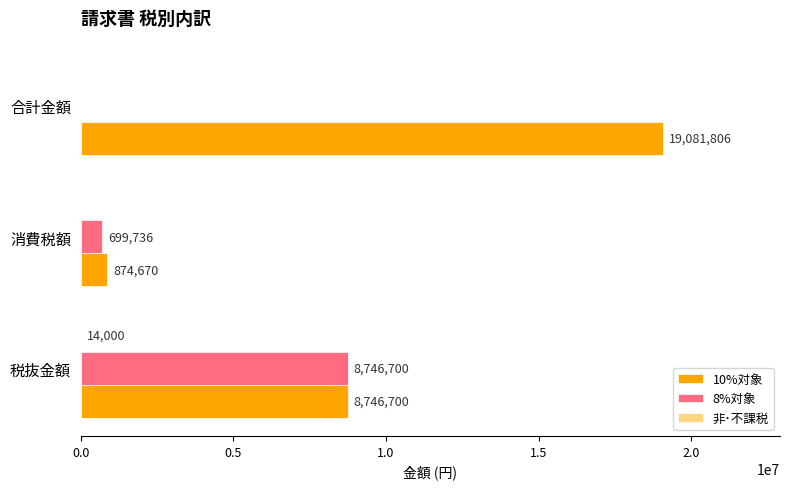

At which category does the chart reach its peak across all series?

合計金額